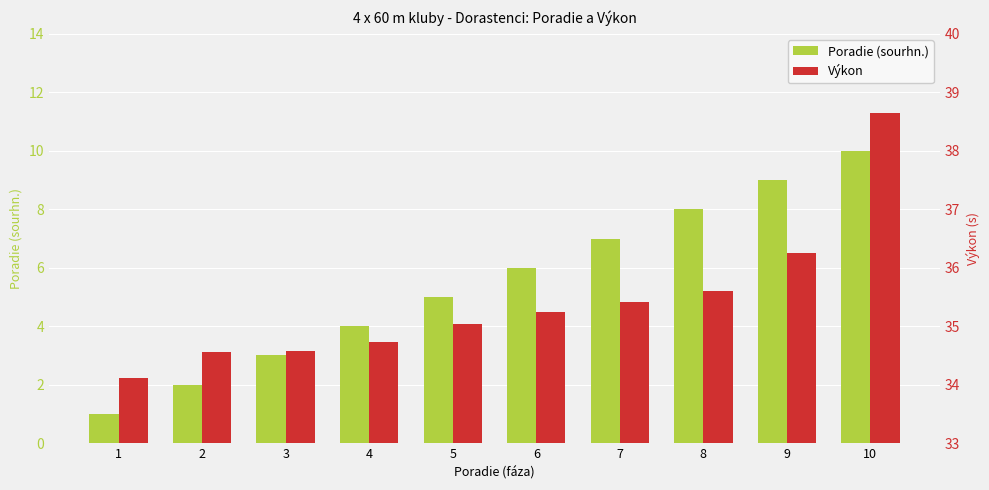

Reading left to right, extract all data points from this chart.

Poradie (sourhn.): 1.0	2.0	3.0	4.0	5.0	6.0	7.0	8.0	9.0	10.0
Výkon: 34.1	34.6	34.6	34.7	35.0	35.2	35.4	35.6	36.3	38.6